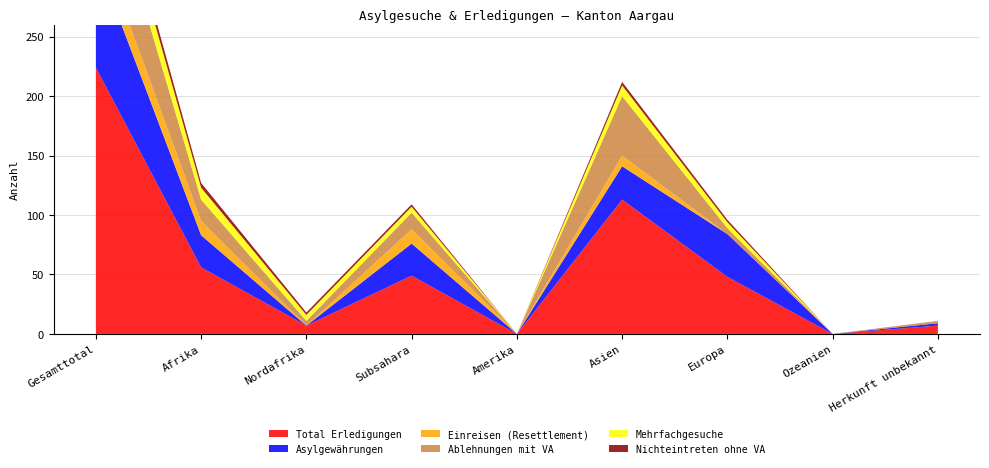

Reading left to right, what are all the values shown in this chart?

Total Erledigungen: 224	56	7	49	0	113	48	0	7
Asylgewährungen: 93	27	0	27	0	28	36	0	2
Einreisen (Resettlement): 21	12	0	12	0	9	0	0	0
Ablehnungen mit VA: 75	18	4	14	0	50	5	0	2
Mehrfachgesuche: 24	10	5	5	0	9	5	0	0
Nichteintreten ohne VA: 9	4	2	2	0	3	2	0	0